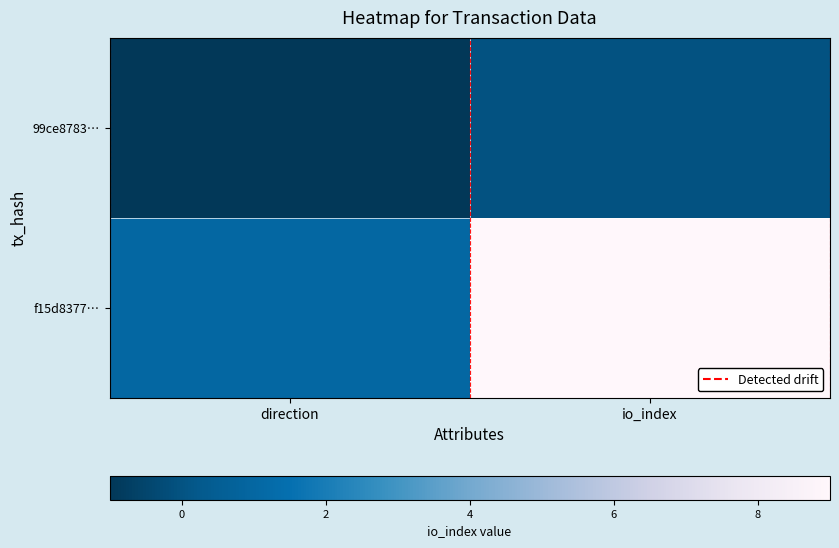

How many distinct data groups are displayed?

2